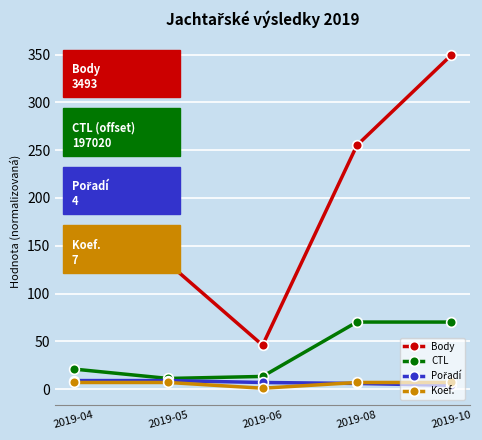

What is the maximum value for CTL?

70.2